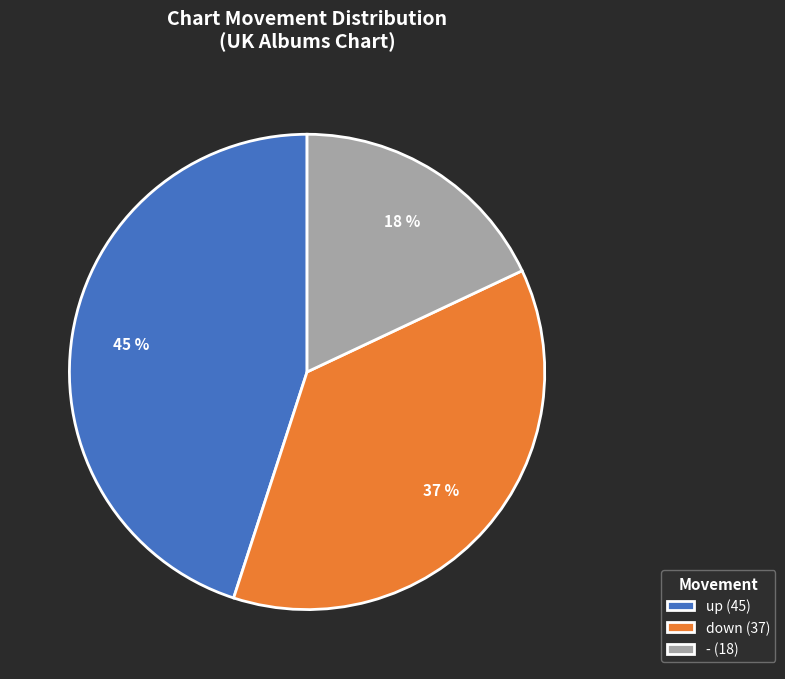

Which slice is the smallest?

-